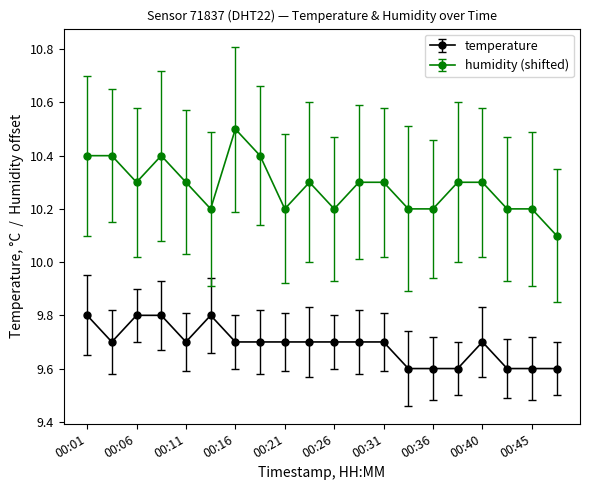

True or false: humidity (shifted) has more than 2 points higher than both neighbors.

True